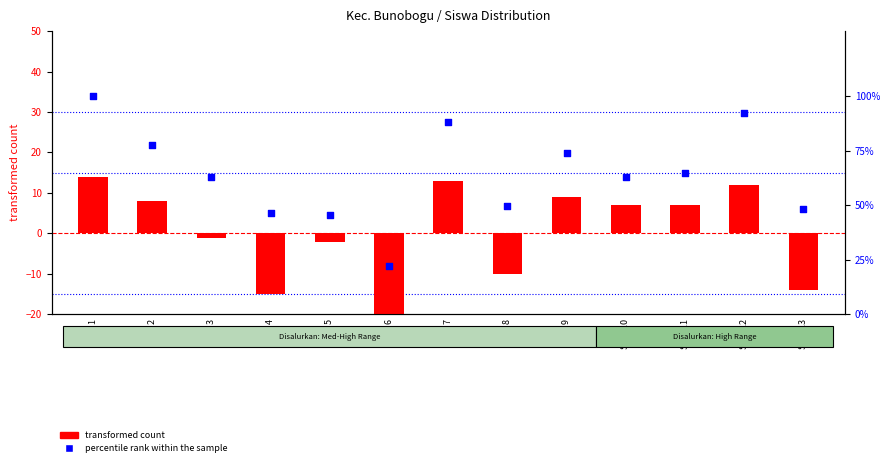

What is the total value across all series at SDN 1?

113.9